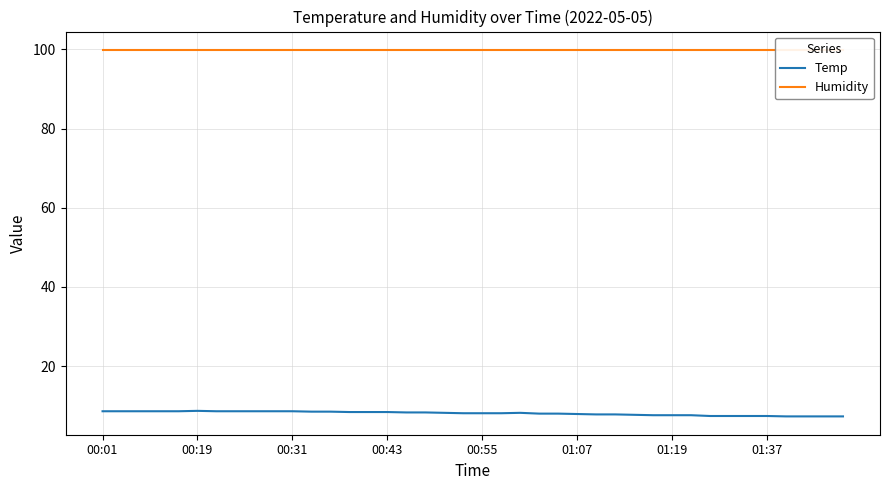

Which series changed the most between 00:01 and 00:43?

Temp